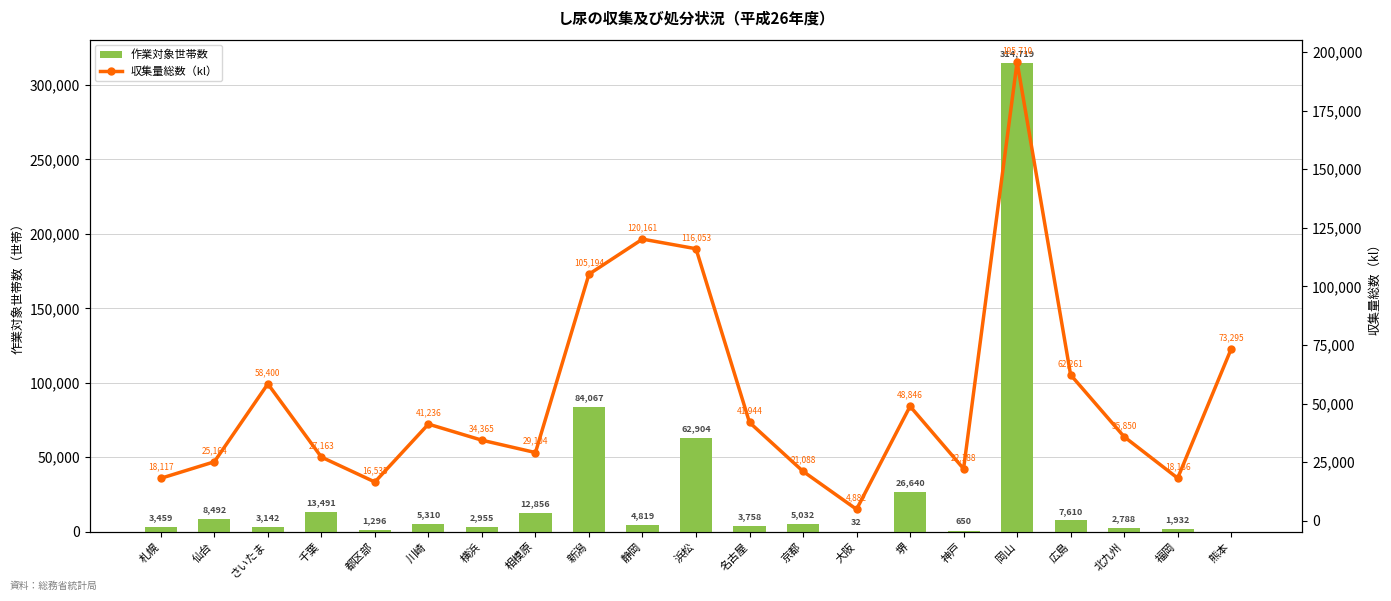

How many data points in 収集量総数 are less than 35850?

10